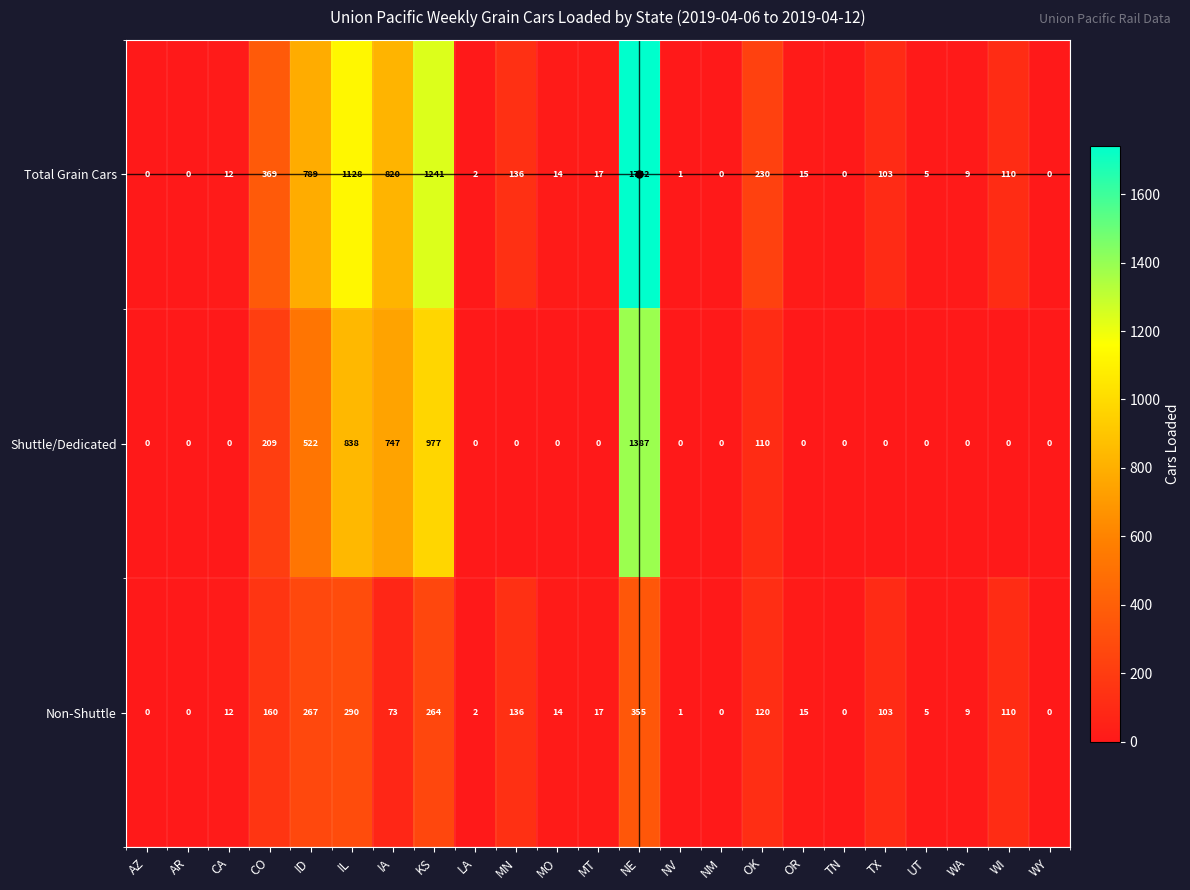

What is the difference between the highest and lowest values at MO?

14